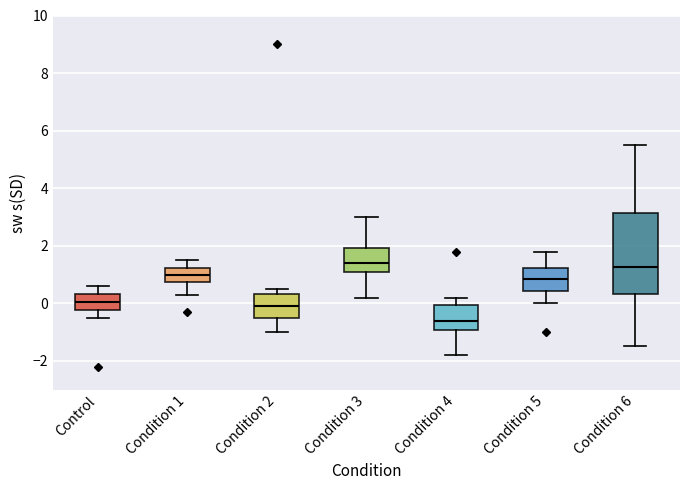

Comparing the boxes themselves (not the whiskers), which one is the tallest?

Condition 6